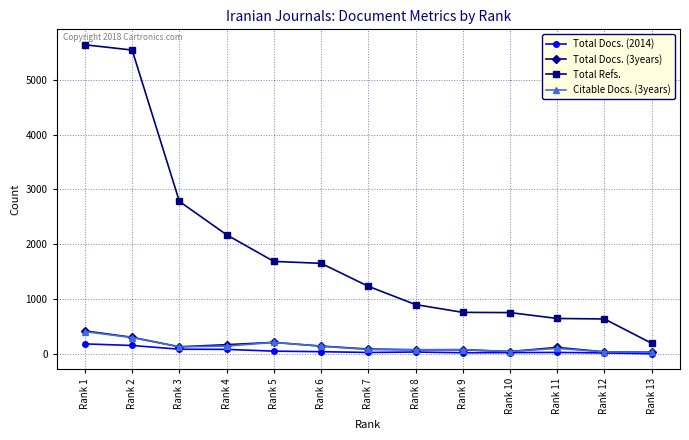

In Citable Docs. (3years), how many points are lower than both neighbors (excluding endpoints)?

3